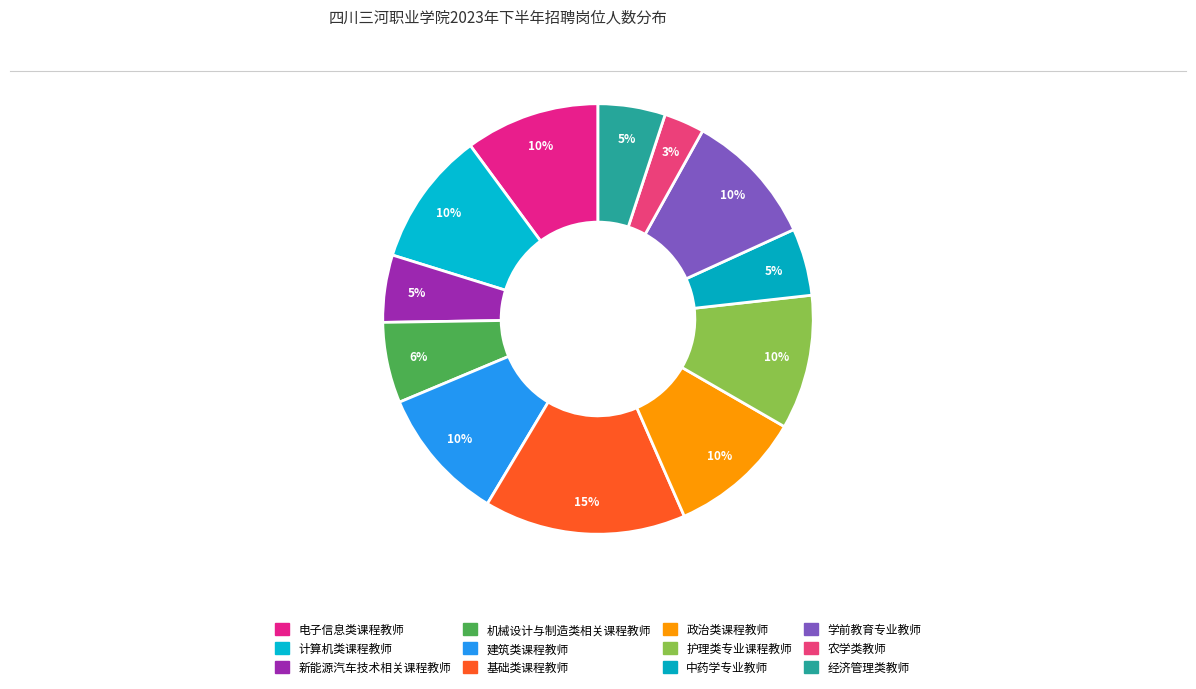

How many slices are in this pie chart?

12